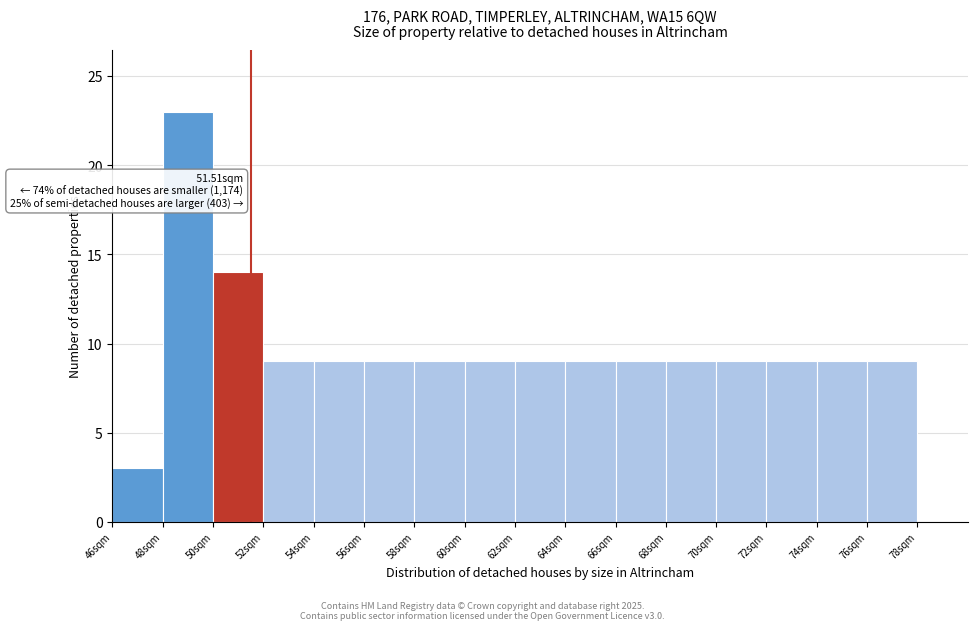

Over which range of the x-axis is the bar tallest?

48 to 50